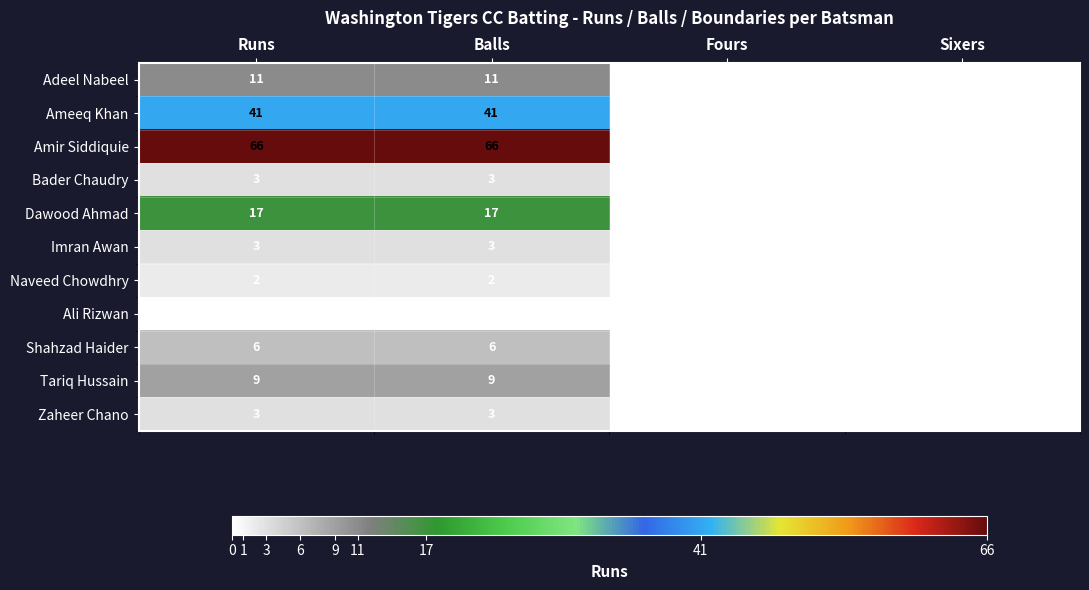

How many Ameeq Khan values are between 0 and 41?

4